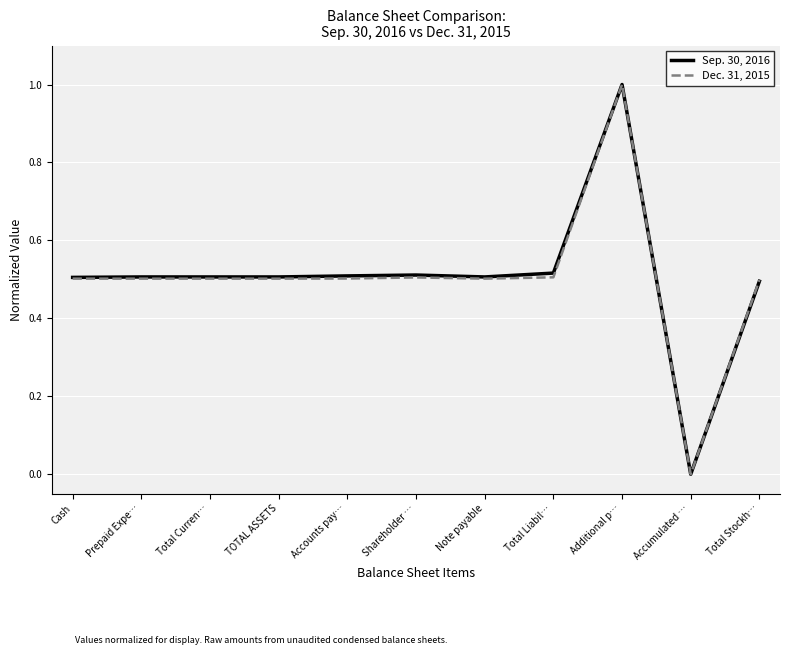

What is the maximum value for Sep. 30, 2016?

1.0